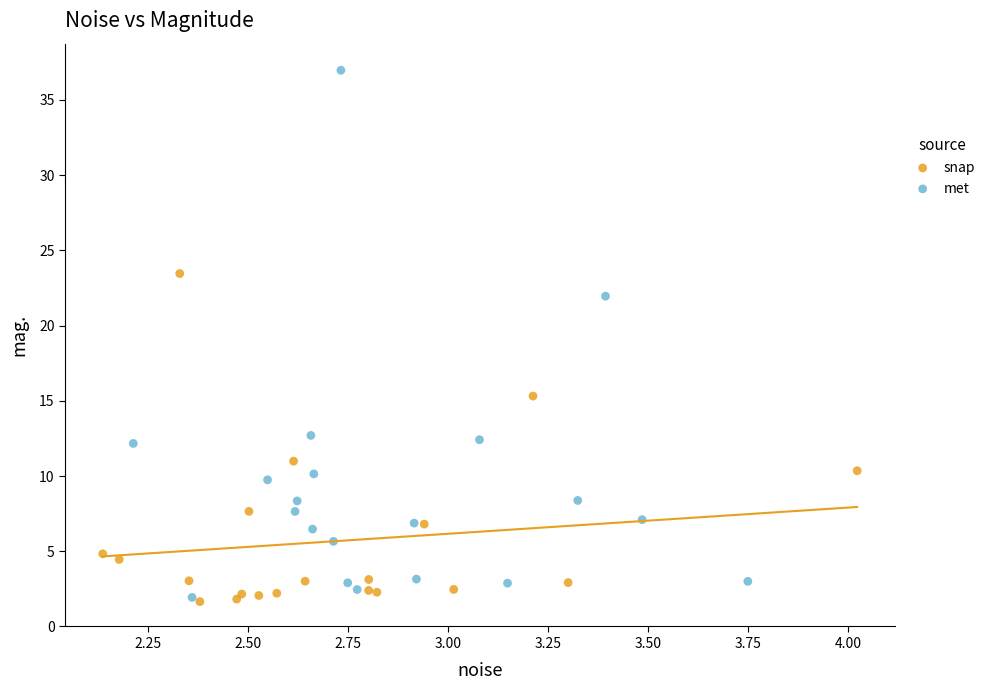

Which series has the widest spread of Y values?

met